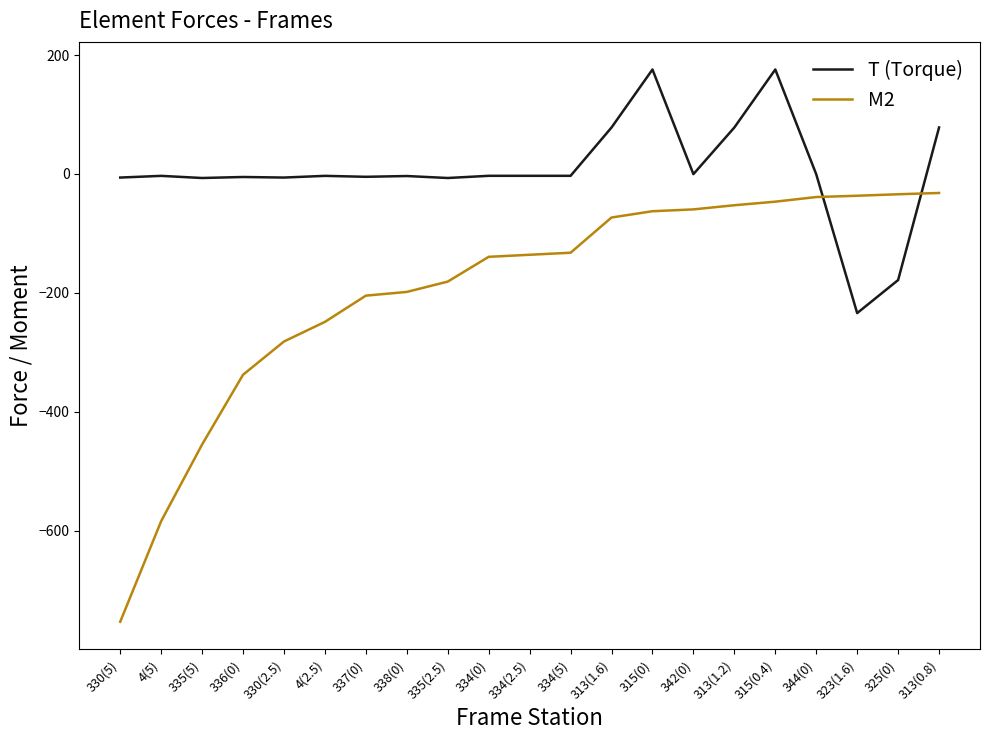

What position from the right is 334(2.5)?

11